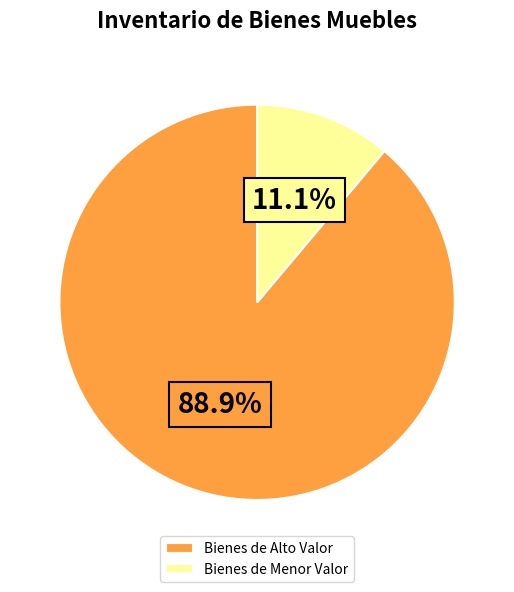

Rank the categories by value from lowest to highest.

Bienes de Menor Valor, Bienes de Alto Valor